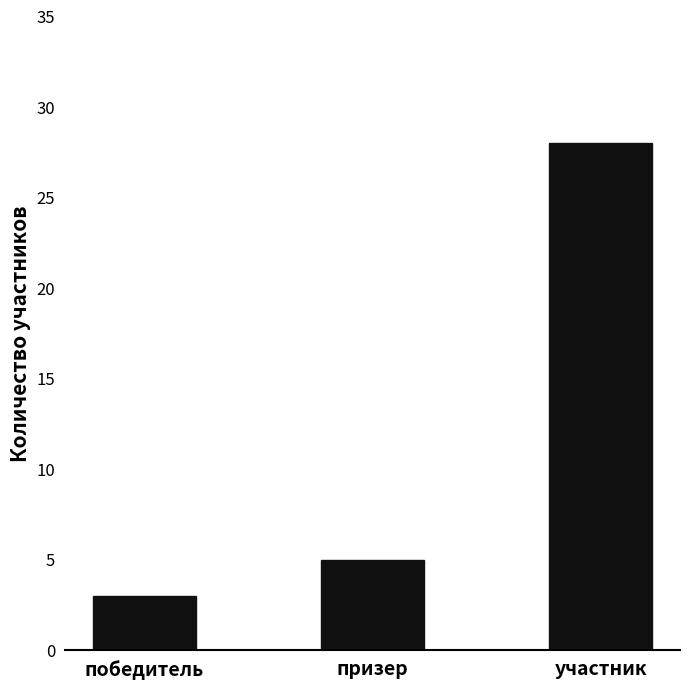

Is it true that the value at победитель is 3?

True